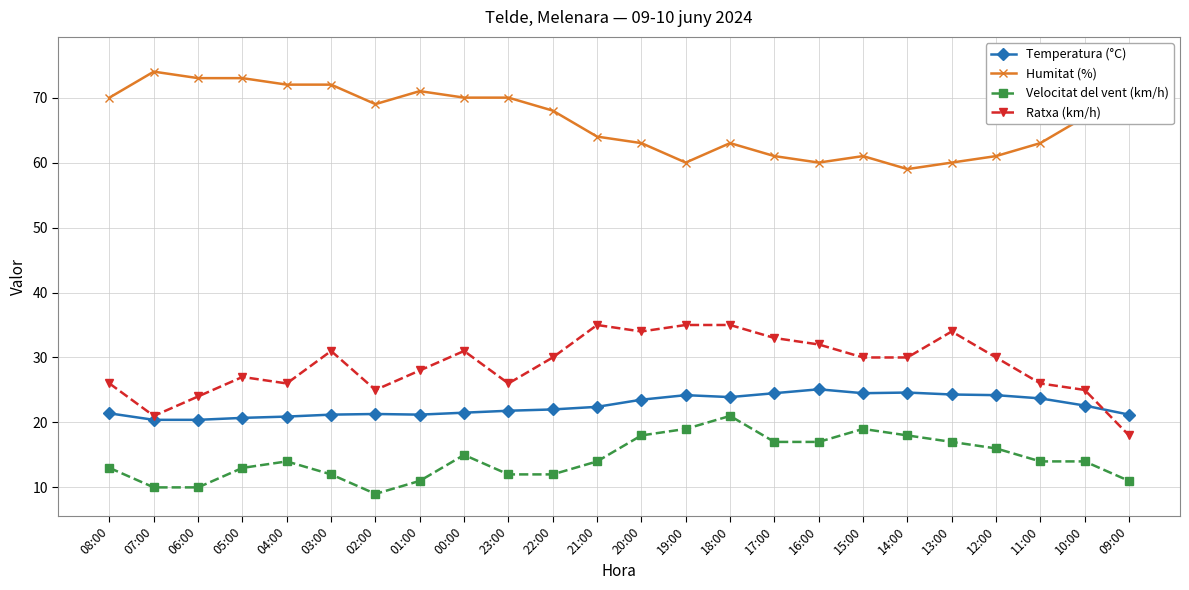

In Humitat (%), how many points are lower than both neighbors (excluding endpoints)?

4